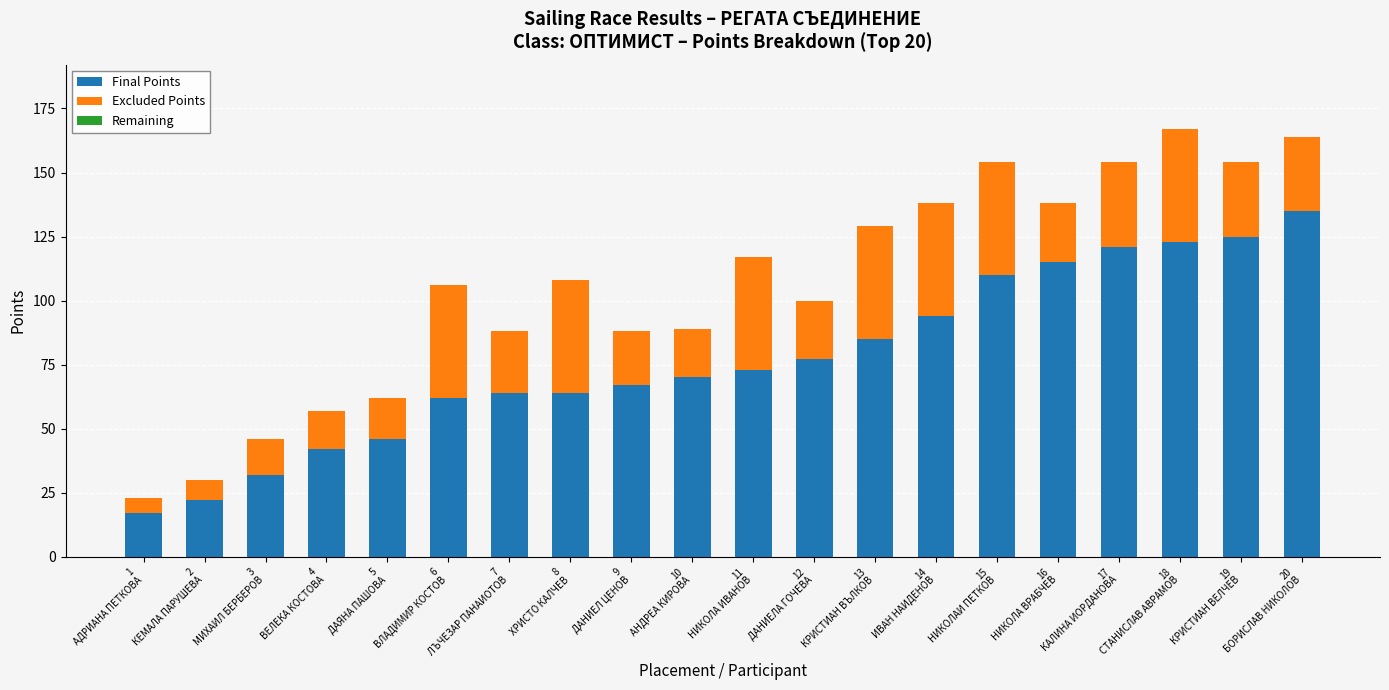

What is the difference between the second highest and second lowest values in the Final Points series?

103